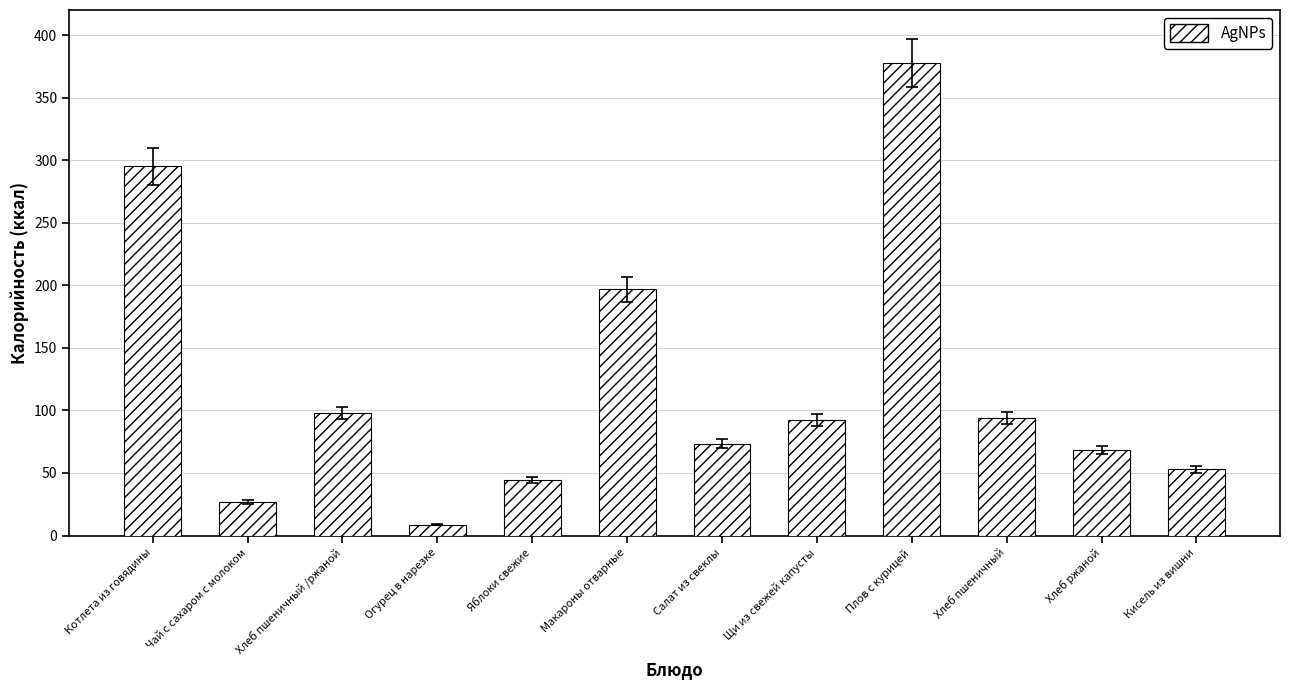

What is the label of the 10th bar from the left?

Хлеб пшеничный